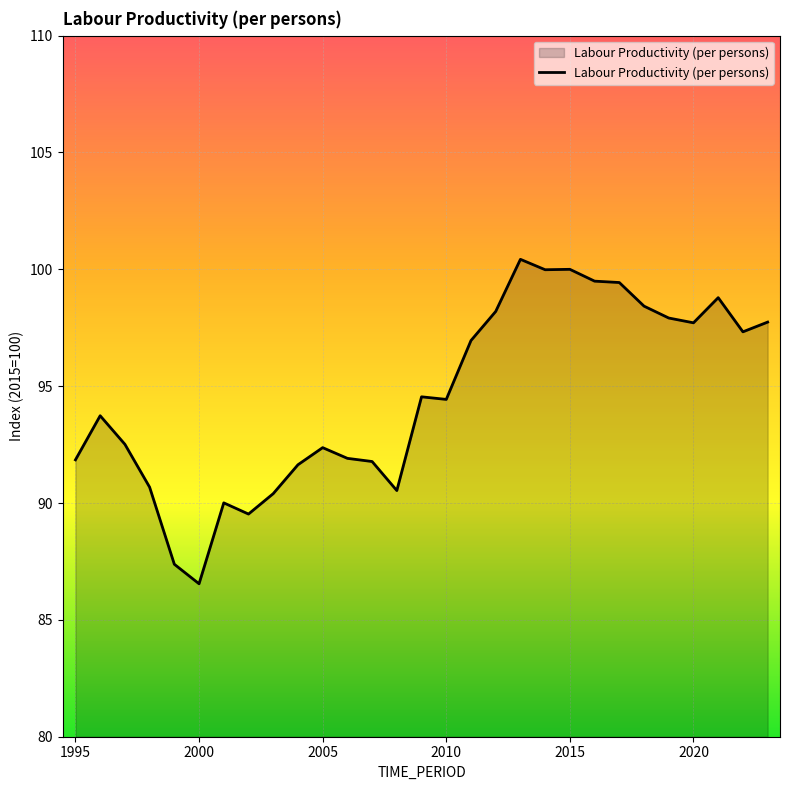

What is the maximum value shown in the chart?

100.4